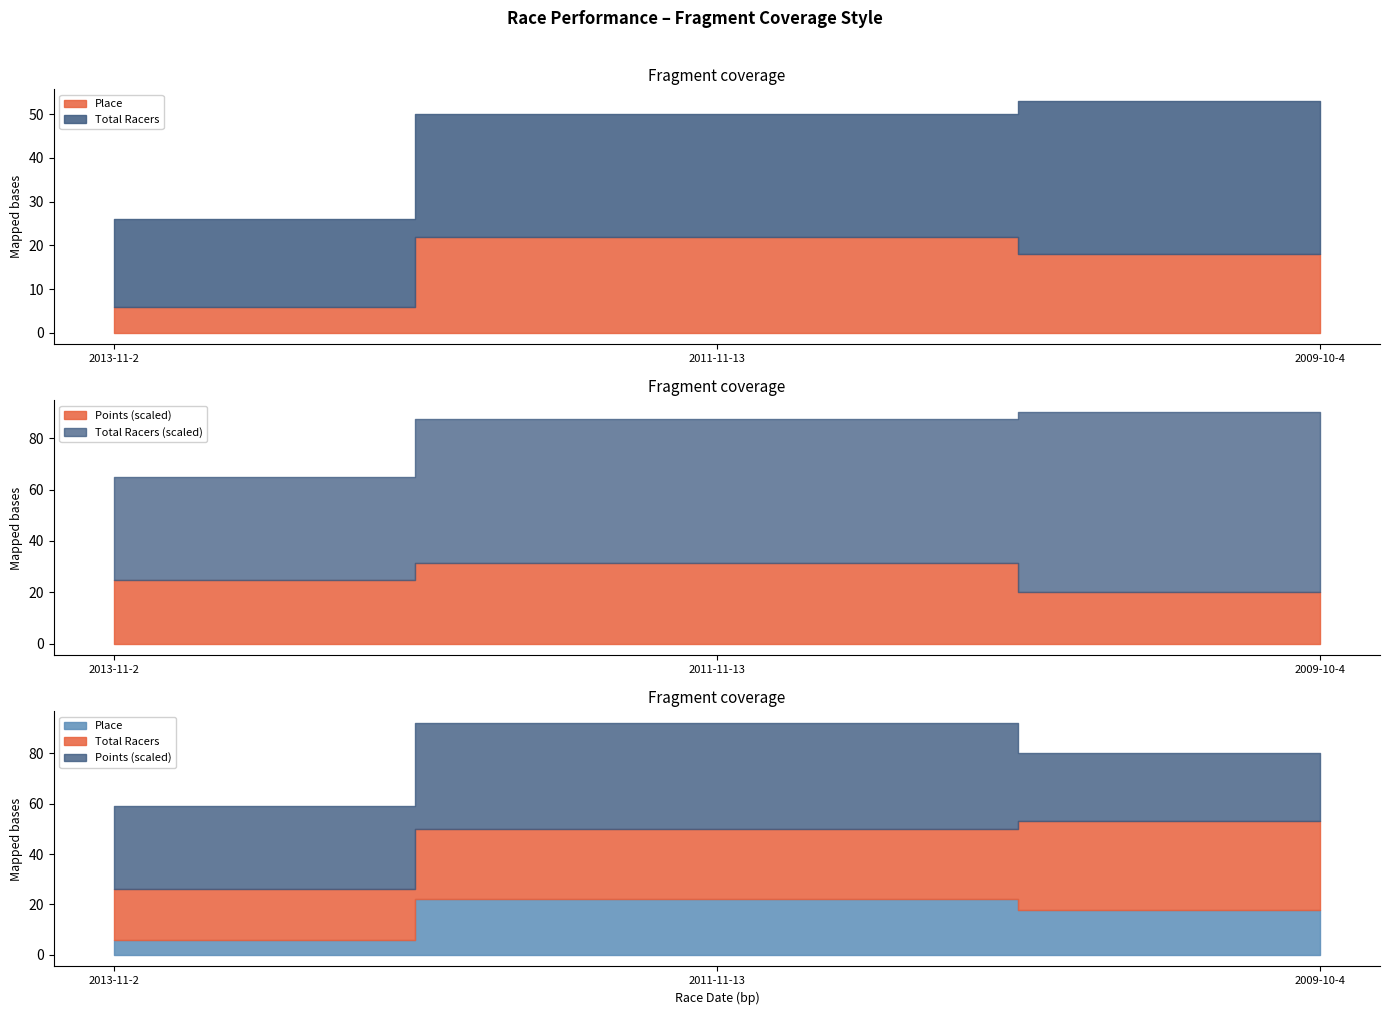

Which series has the largest range (max minus min)?

Points